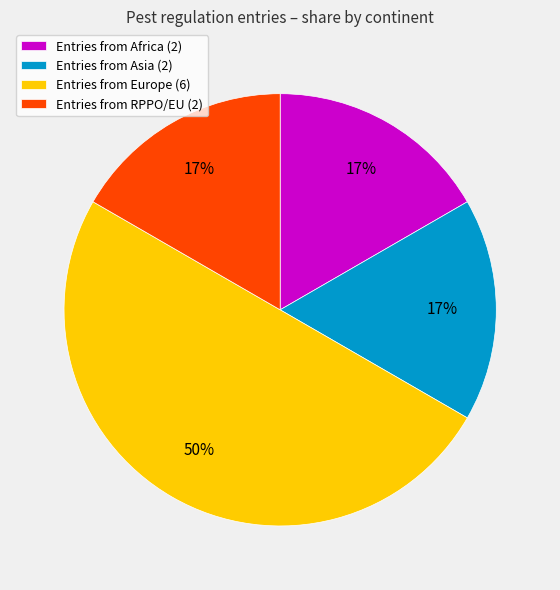

To the nearest percent, what percentage of the pie is Entries from Asia (2)?

17%